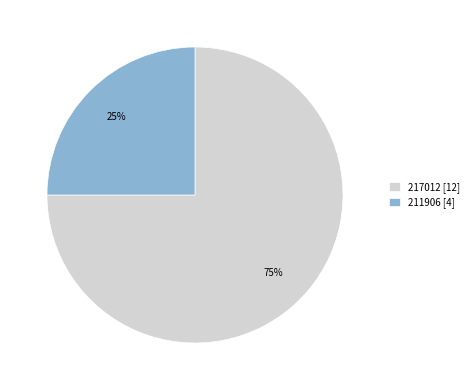

What percentage is the 217012 slice, to the nearest percent?

75%